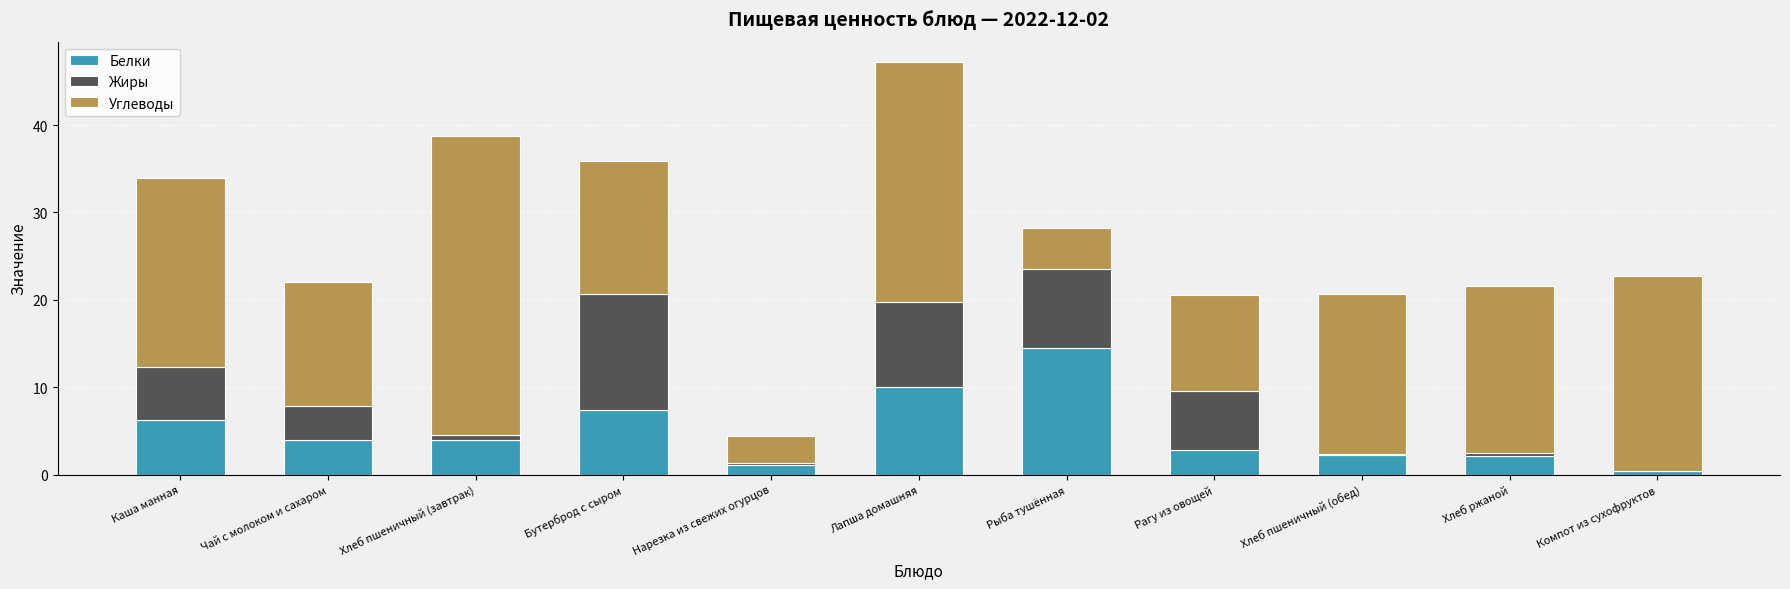

Are the bars grouped side by side (vs. stacked)?

No